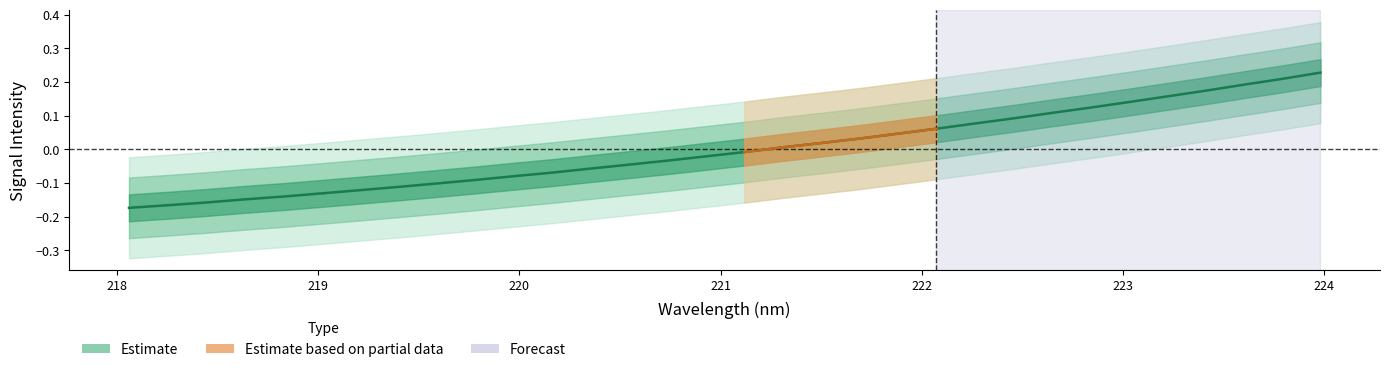

What is the label of the 31st point from the left?

223.7895